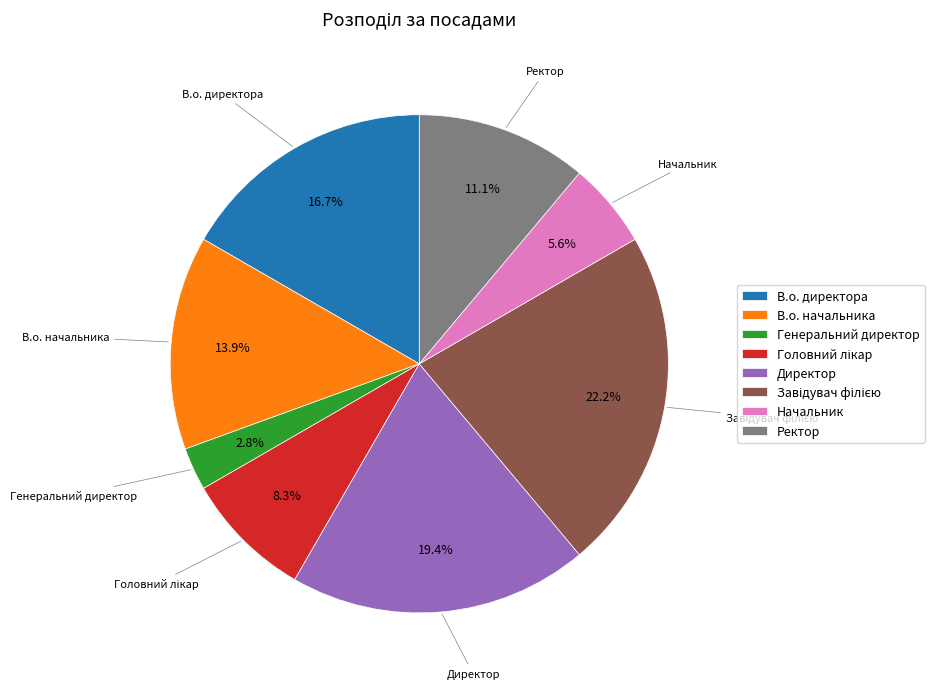

How many segments does this pie chart have?

8